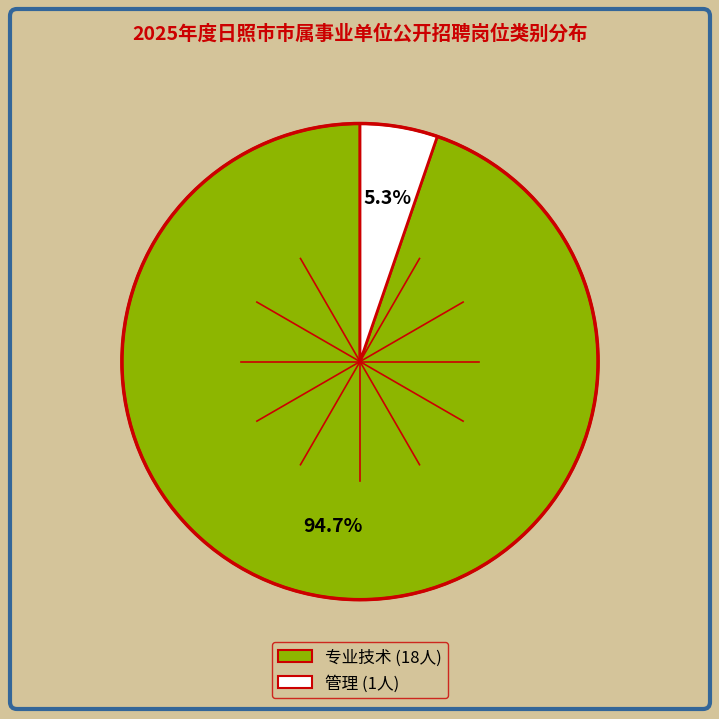

To the nearest percent, what is the difference between the largest and smallest slice percentages?

89%